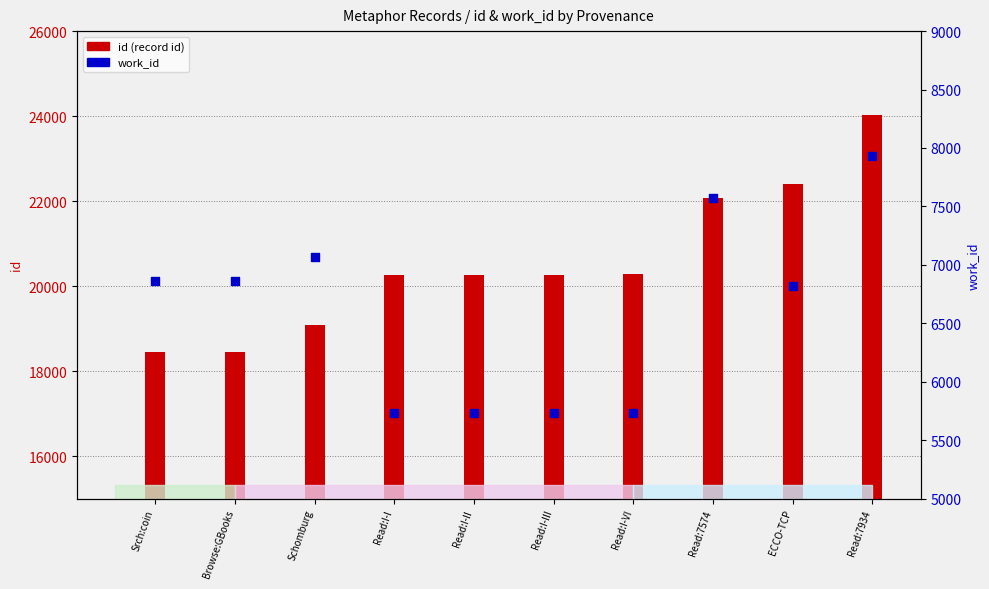

What is the ratio of the value at Browse:GBooks to the value at Read:I-II?

1.2